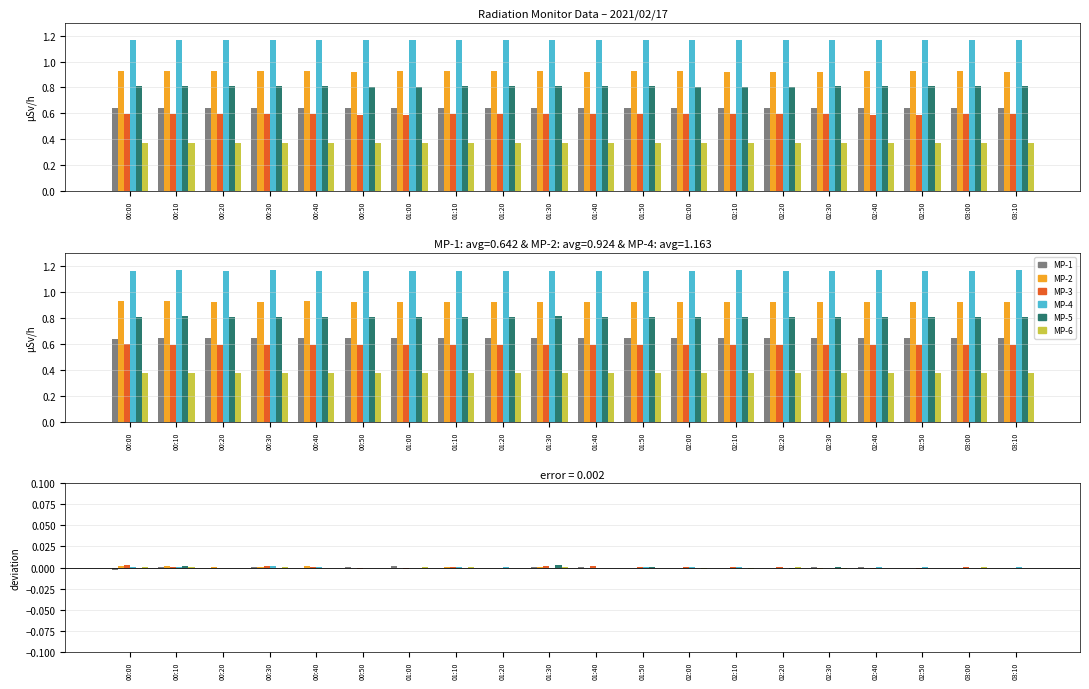

How many positive values does the MP-6 series have?

8